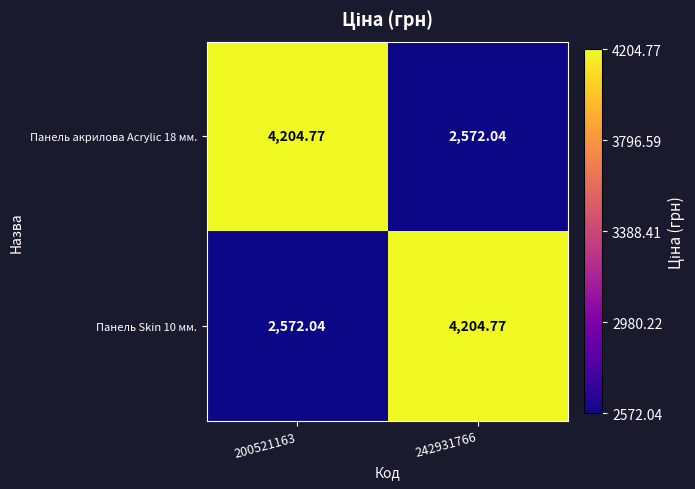

Is the value of Панель акрилова Acrylic 18 мм. at 200521163 greater than the value of Панель Skin 10 мм. at 200521163?

Yes